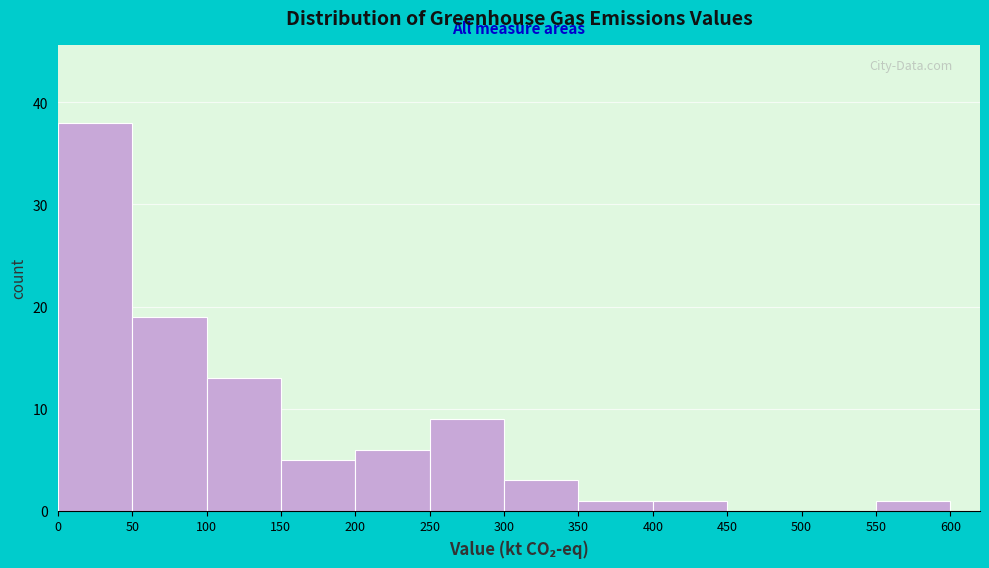

Reading left to right, transcribe this chart: for each bar, give the range it covers on the x-axis and its height. The values are not printed on the chart, so give them approximately, as read against the axis.

0 to 50: 38
50 to 100: 19
100 to 150: 13
150 to 200: 5
200 to 250: 6
250 to 300: 9
300 to 350: 3
350 to 400: 1
400 to 450: 1
450 to 500: 0
500 to 550: 0
550 to 600: 1